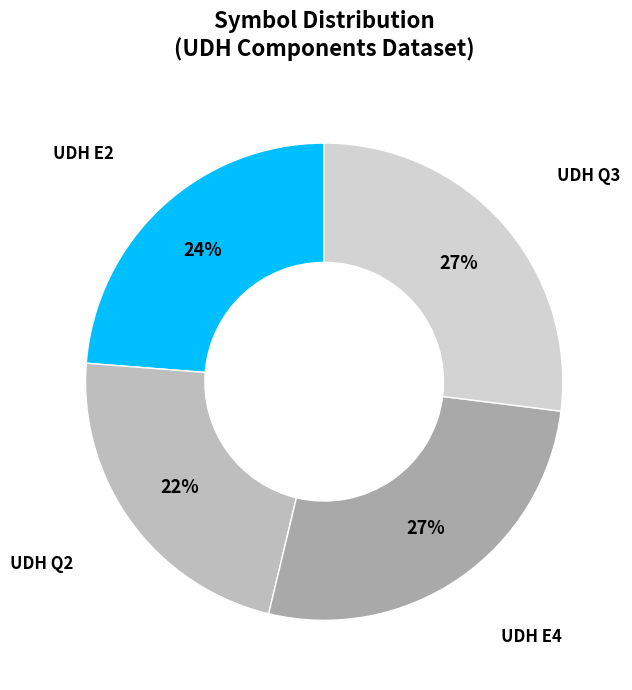

Combined, do UDH Q2 and UDH E4 account for over 50%?

No